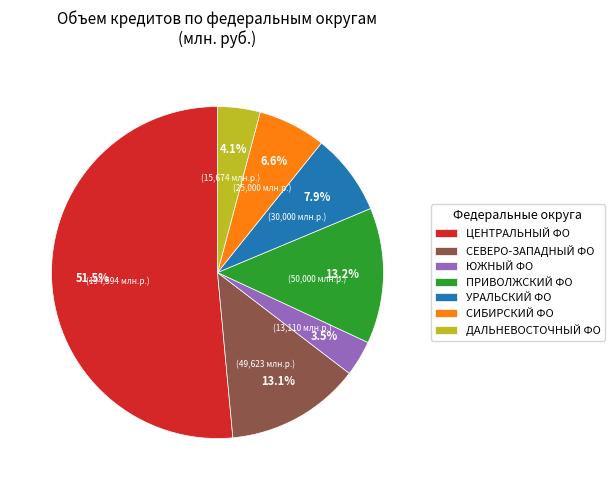

What is the largest slice in the pie chart?

ЦЕНТРАЛЬНЫЙ ФО